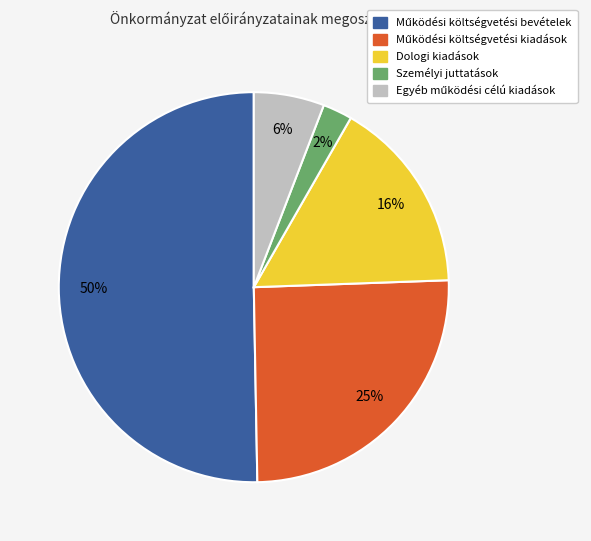

What percentage is the Személyi juttatások slice, to the nearest percent?

2%